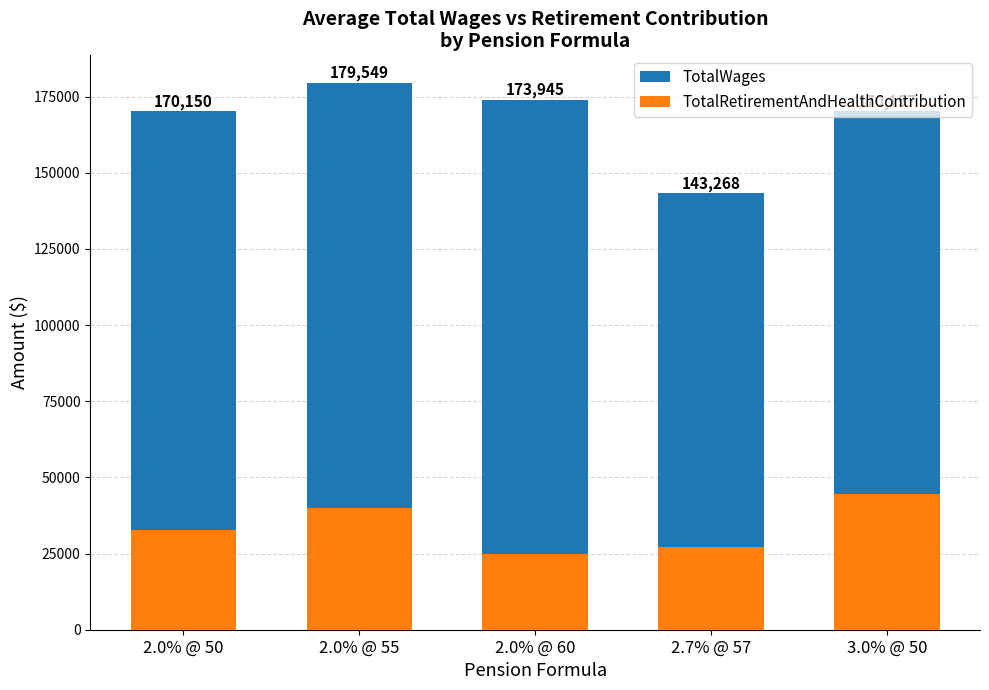

At which label does TotalWages reach its minimum?

2.7% @ 57